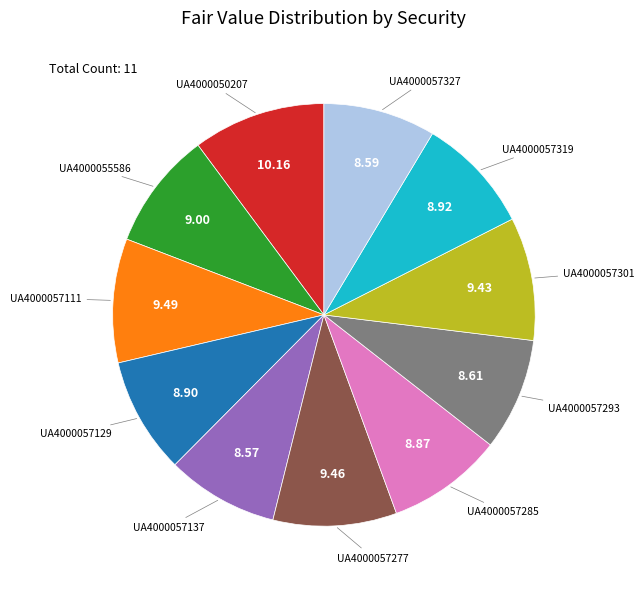

Does any single category account for the majority?

No